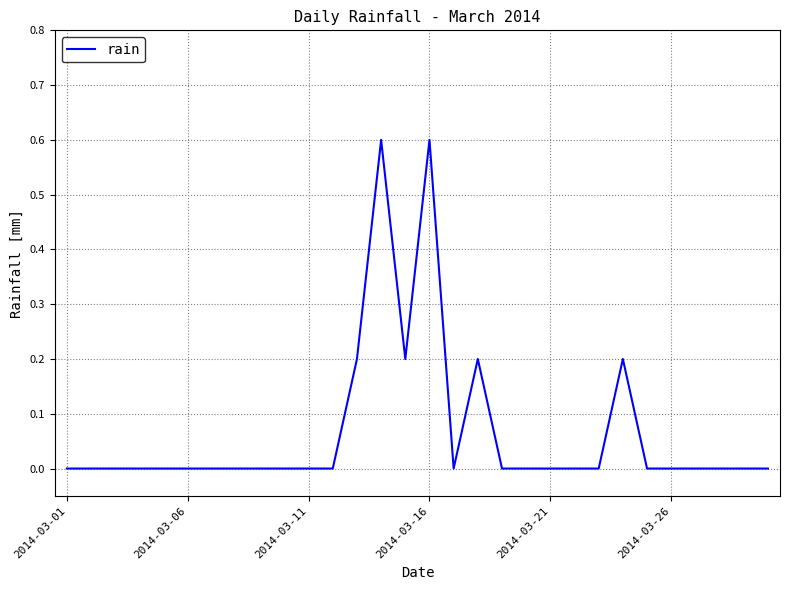

True or false: the data has more than 1 interior local peaks.

True